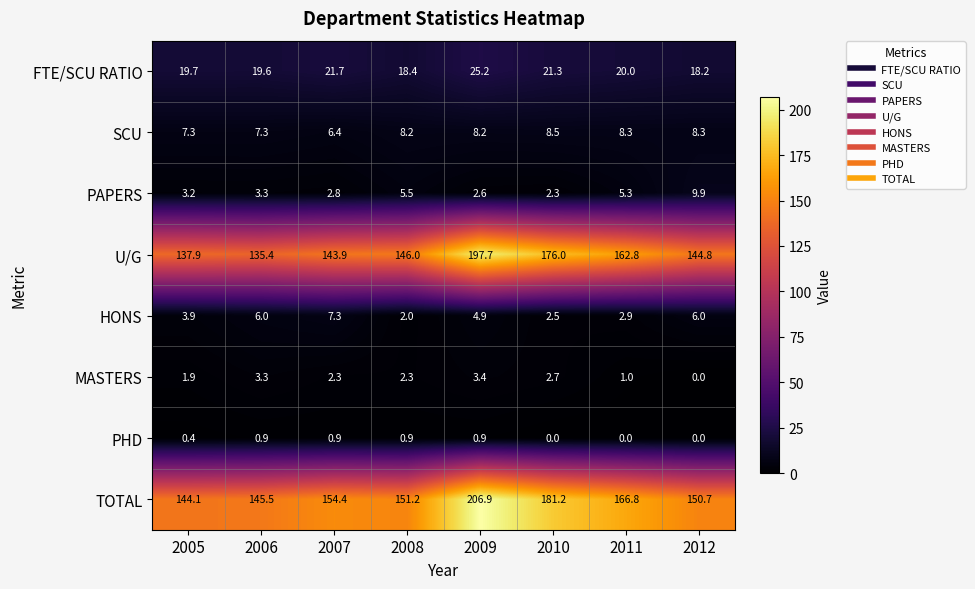

What is the difference between the maximum and second lowest values in the FTE/SCU RATIO series?

6.8